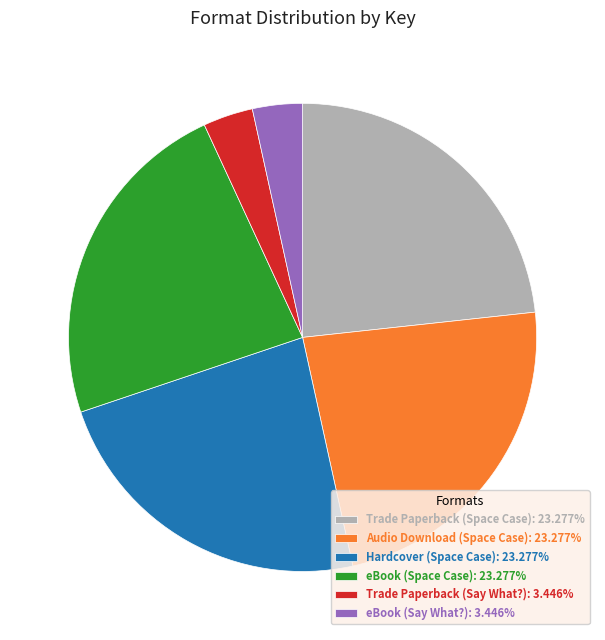

The Audio Download (Space Case) slice represents 37% of the pie. True or false?

False